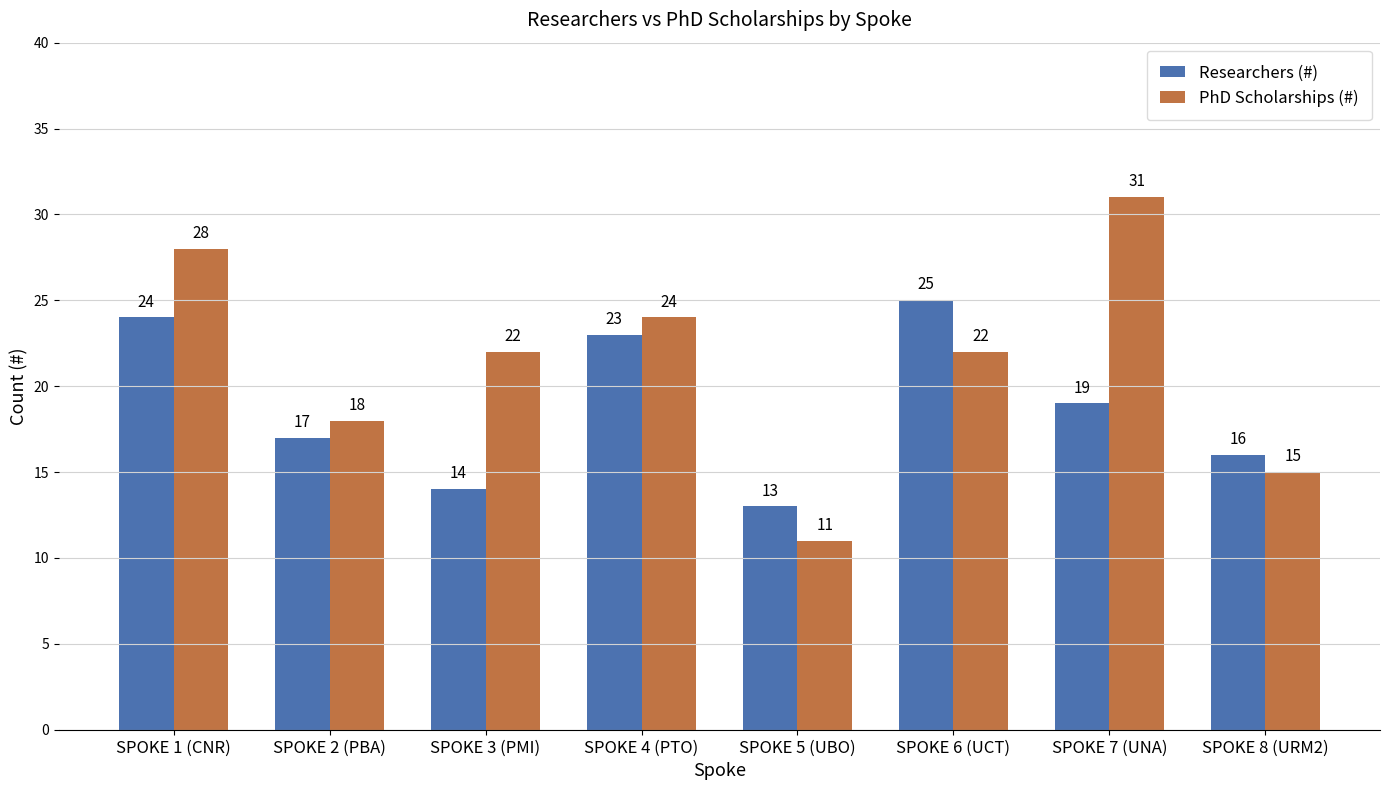

Reading left to right, transcribe all the data shown in this chart.

Researchers (#): 24	17	14	23	13	25	19	16
PhD Scholarships (#): 28	18	22	24	11	22	31	15